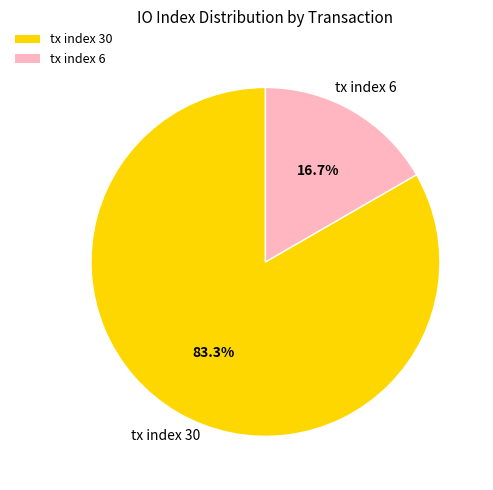

Between tx index 6 and tx index 30, which is larger?

tx index 30